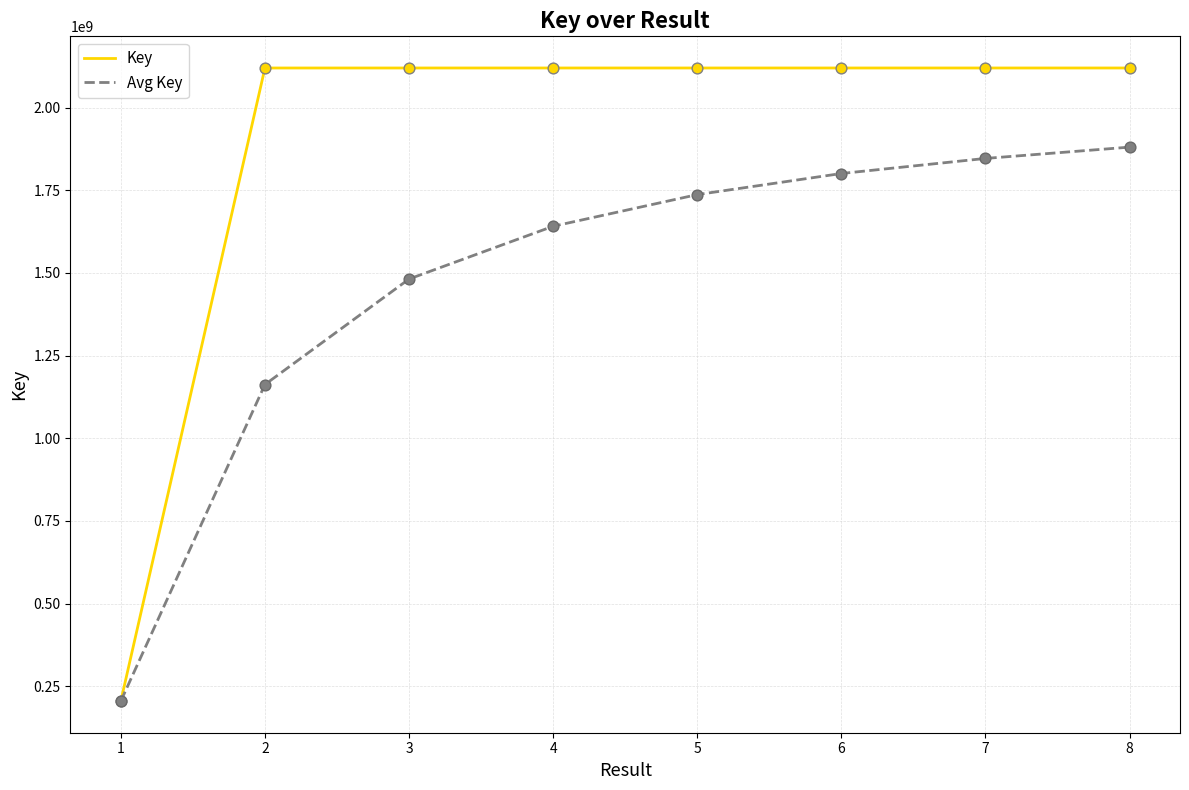

At how many categories does at least one series exceed 418147754?

7